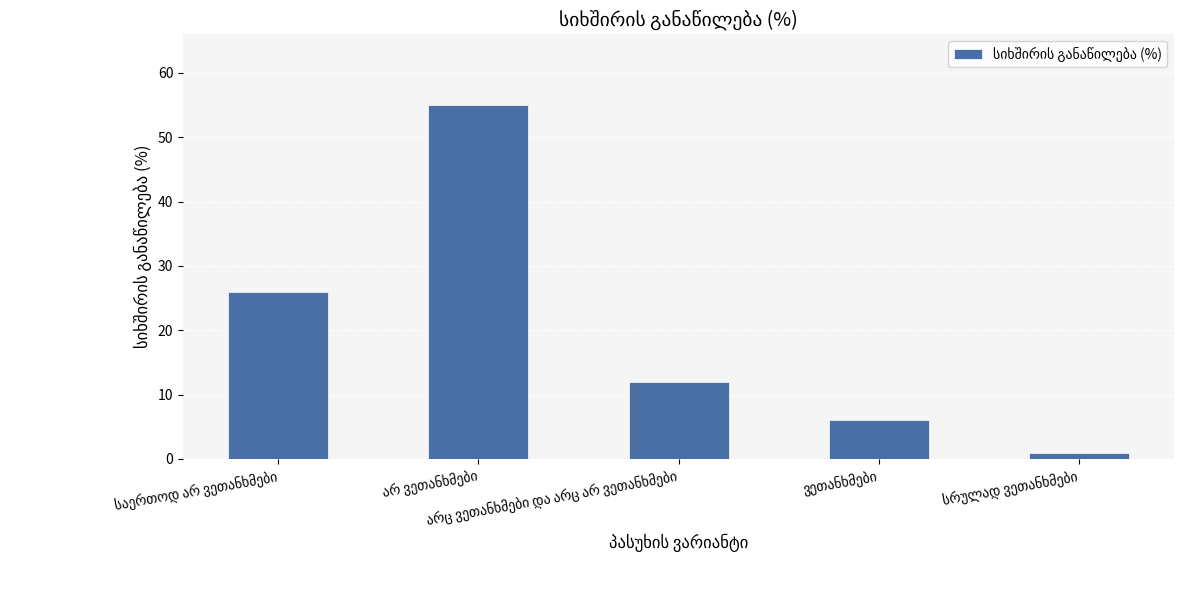

What is the difference between the second highest and minimum values?

25